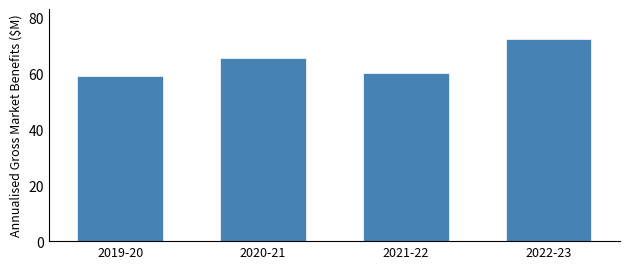

Count the number of data series in this chart.

1